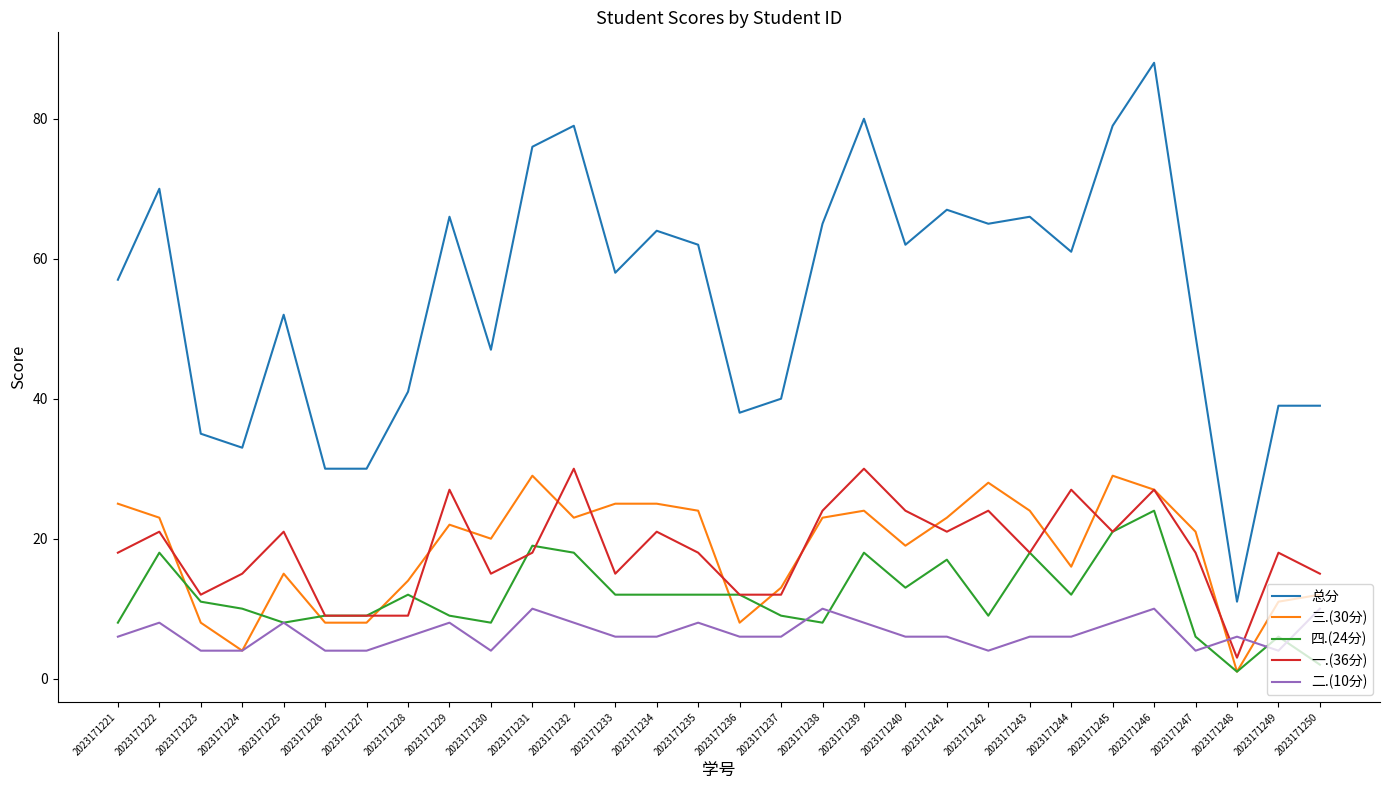

What is the average value of the 三.(30分) series?

18